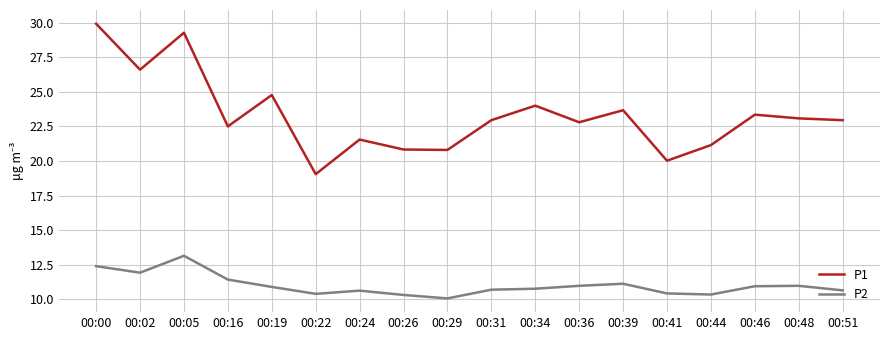

What is the minimum value shown in the chart?

10.1